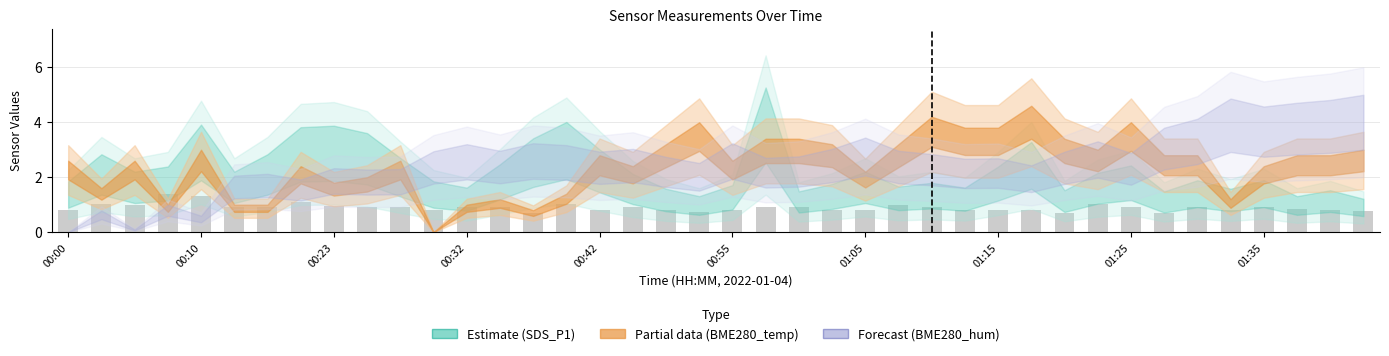

What is the minimum value shown in the chart?

0.7